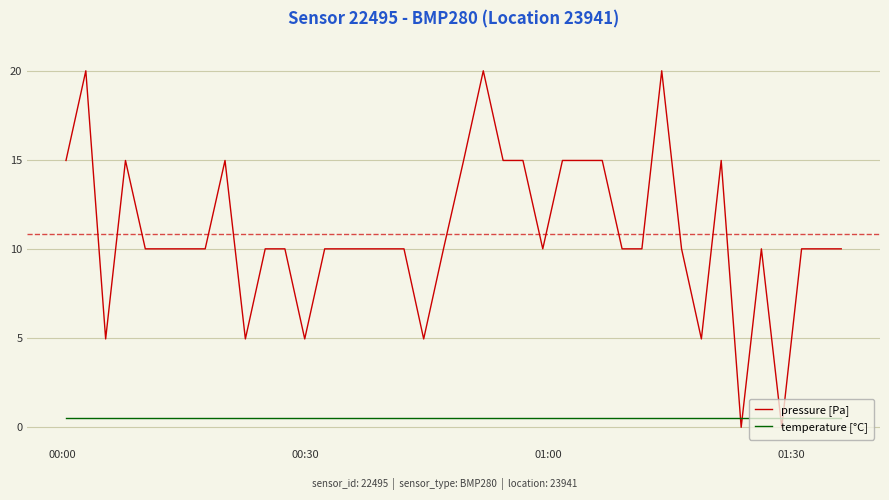

List the series in order of their overall mean, lowest first.

temperature [°C], pressure [Pa]